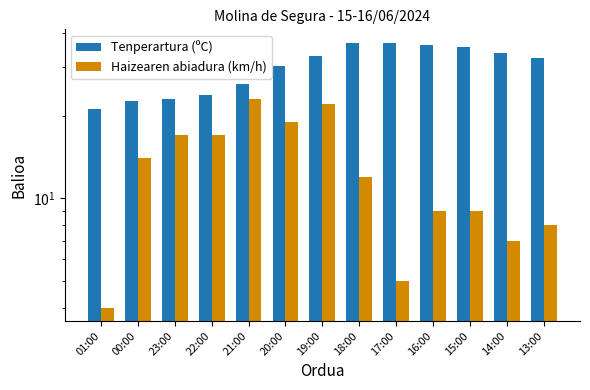

Which has a higher value, 01:00 or 17:00?

17:00